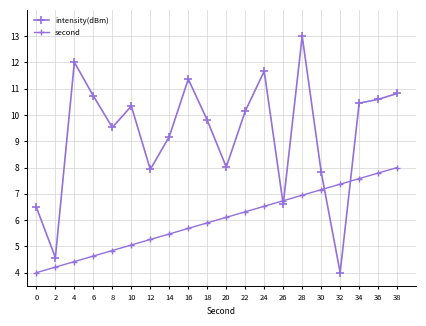

True or false: second has more than 1 interior local peaks.

False